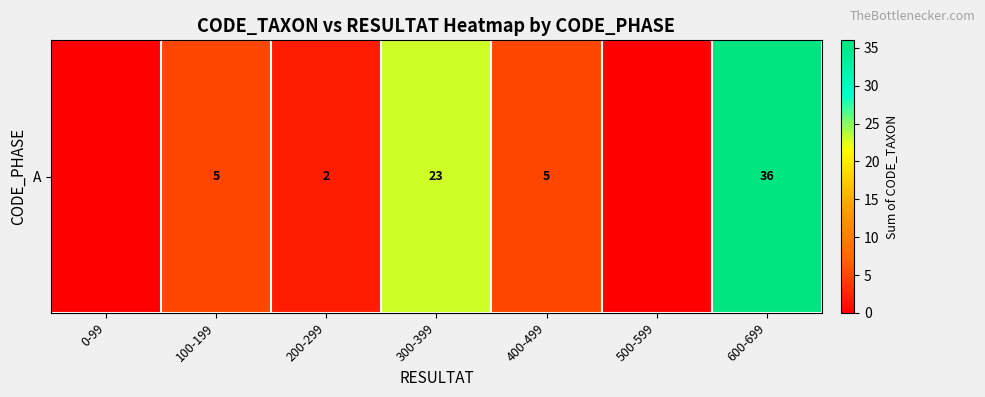

How many values are above zero?

5